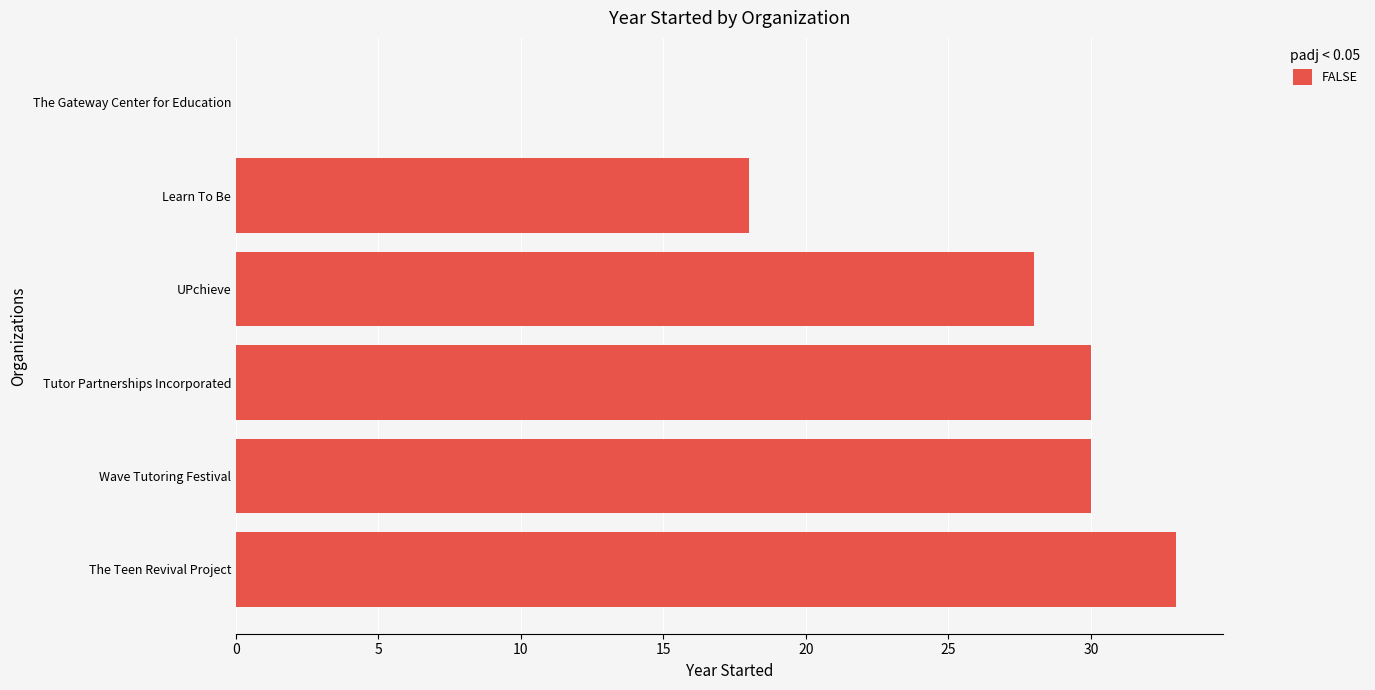

What is the ratio of the value at UPchieve to the value at Tutor Partnerships Incorporated?

0.9